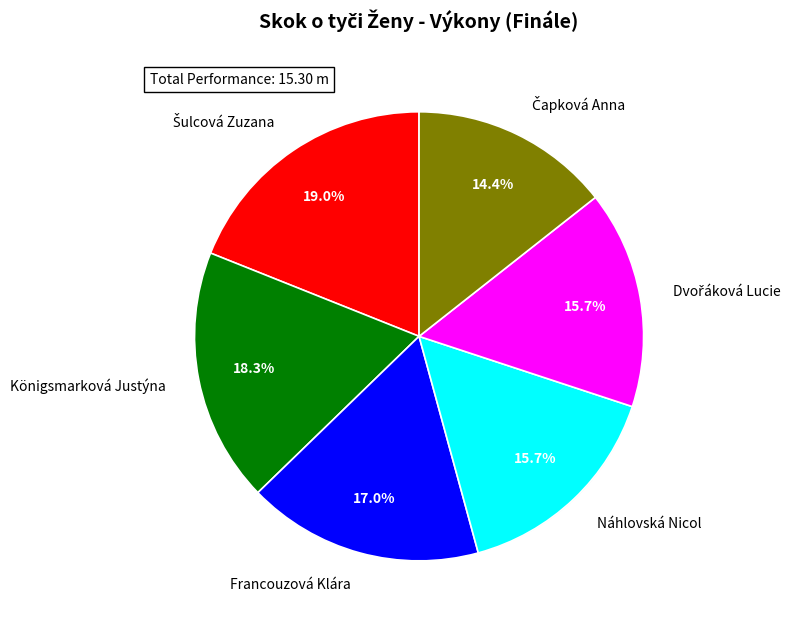

To the nearest percent, what is the difference between the largest and smallest slice percentages?

5%